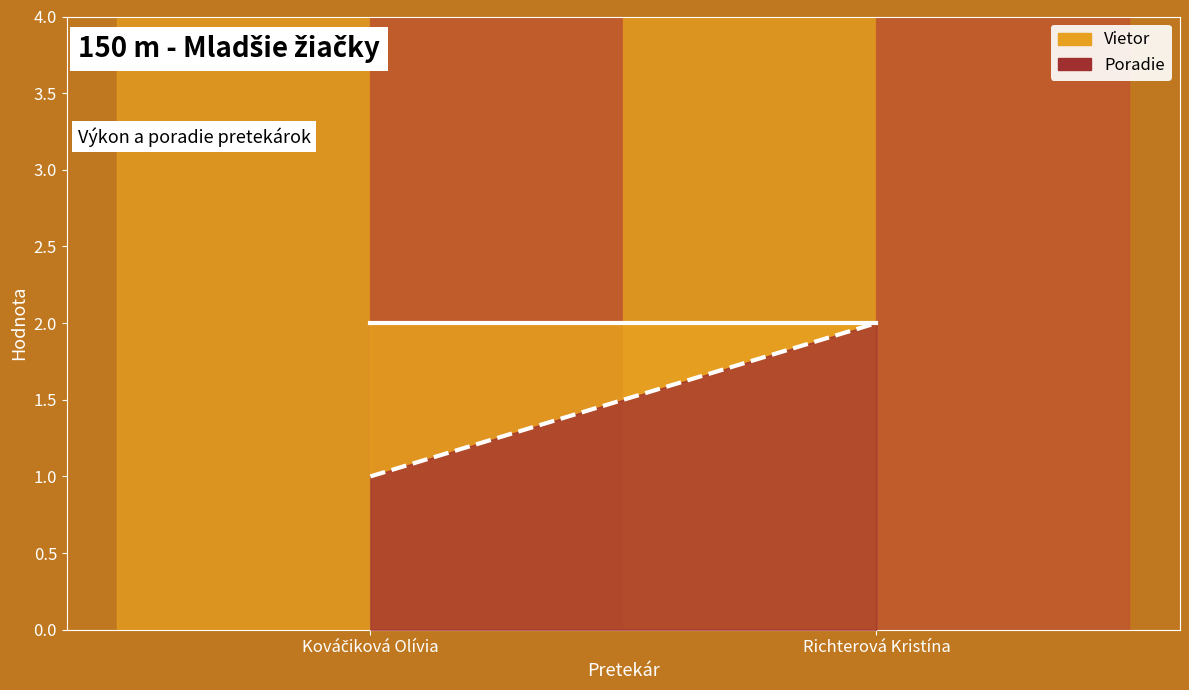

What are all the series names shown in the legend?

Vietor, Poradie